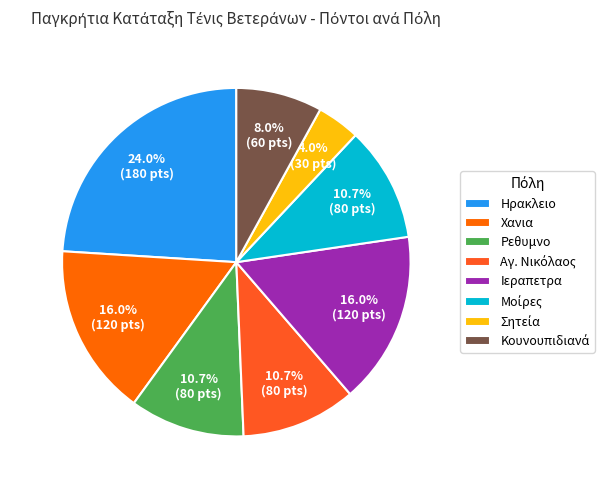

How many segments does this pie chart have?

8